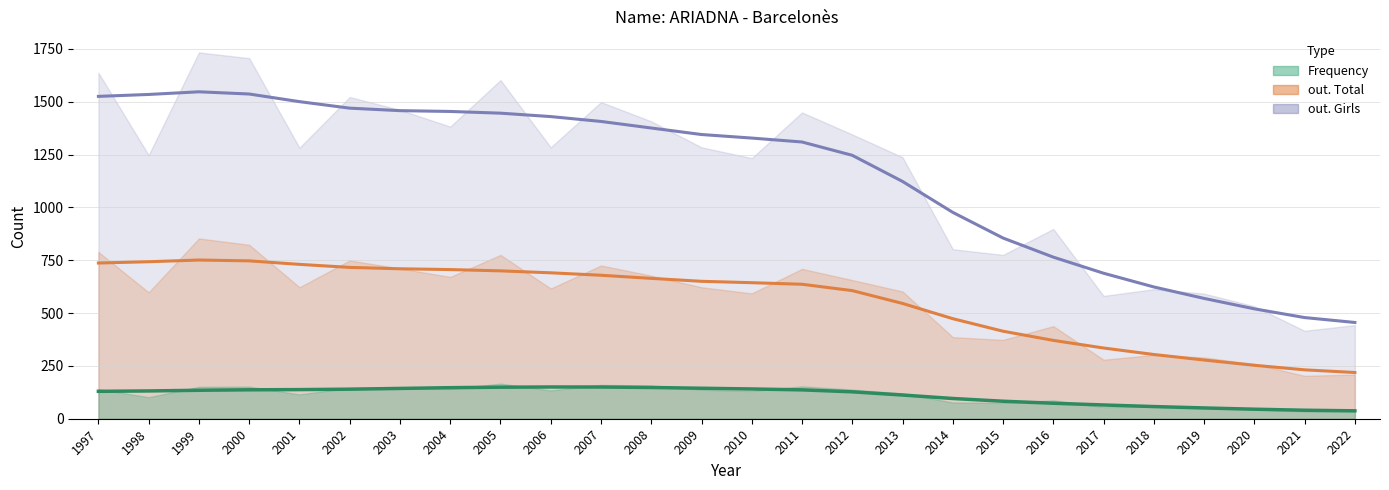

The Frequency series shows 225 at 2011. True or false?

False